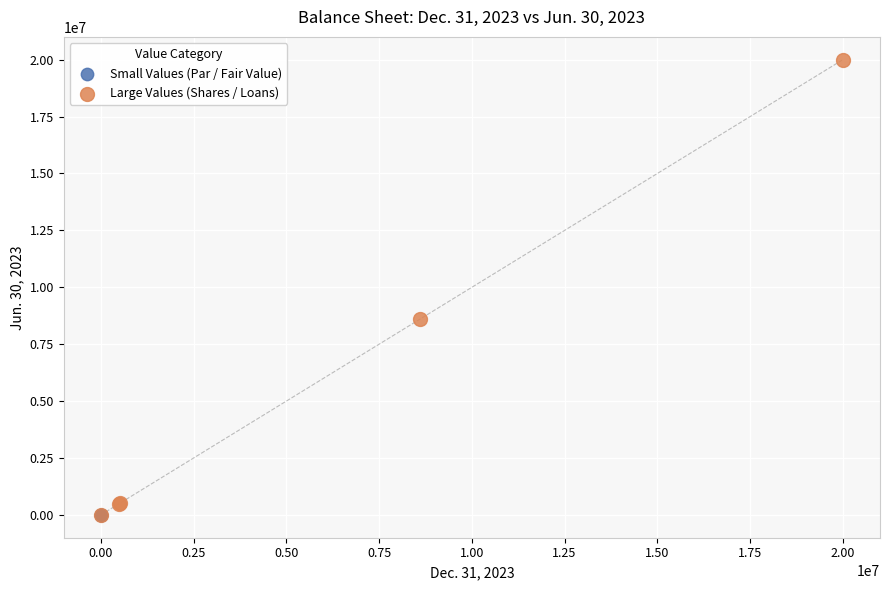

Which series contains the highest Y value?

Large Values (Shares / Loans)